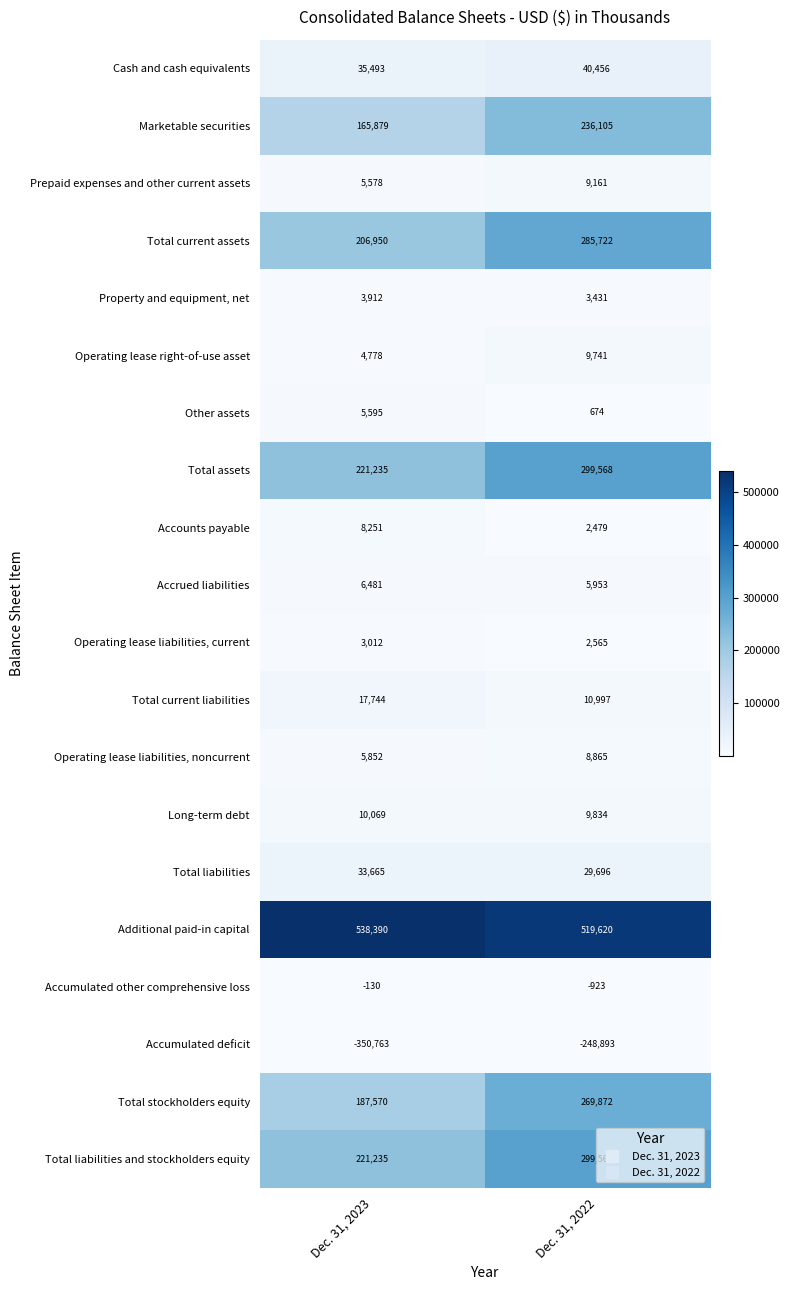

List the labels in order of Total current liabilities value, smallest first.

Dec. 31, 2022, Dec. 31, 2023